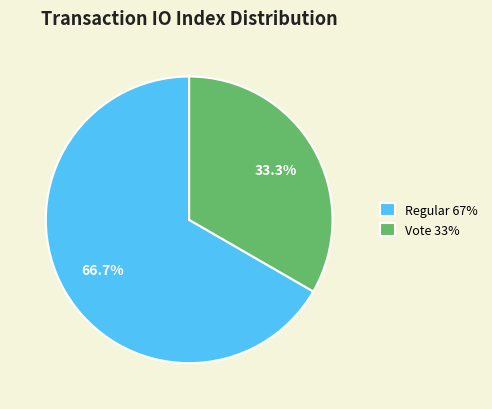

Combined, do Vote and Regular account for over 50%?

Yes